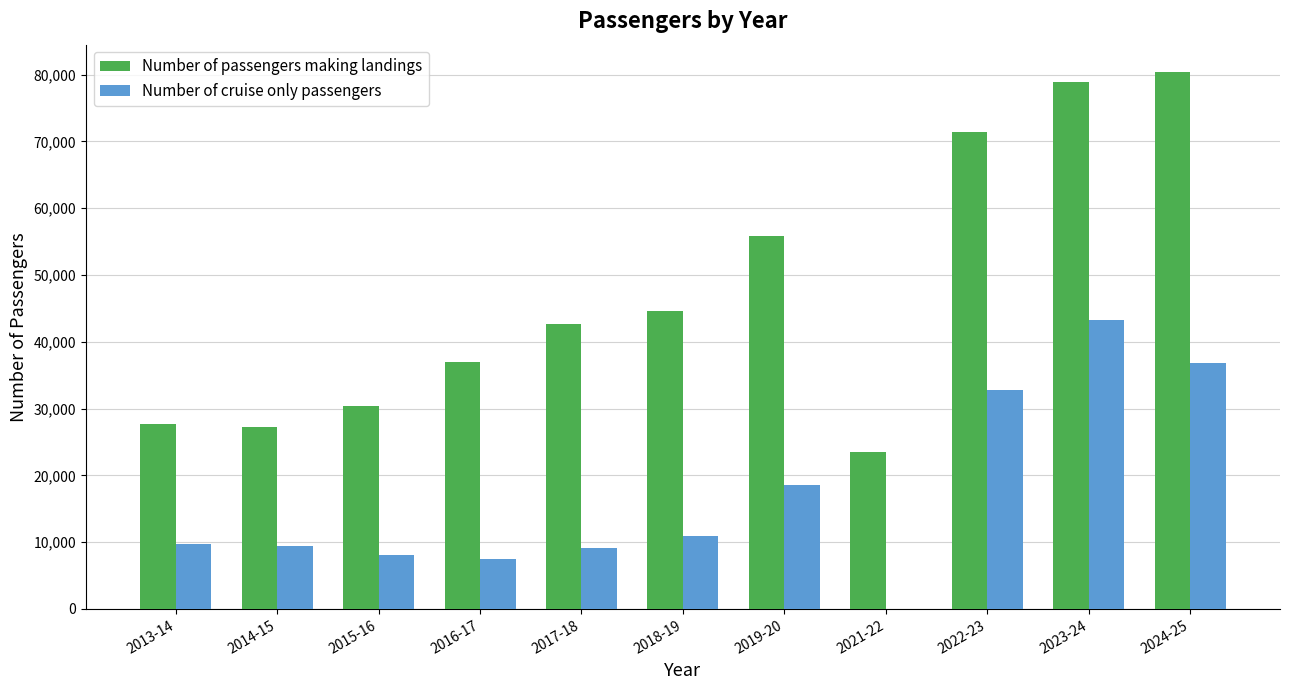

Between 2015-16 and 2017-18, which series saw the biggest shift?

Number of passengers making landings